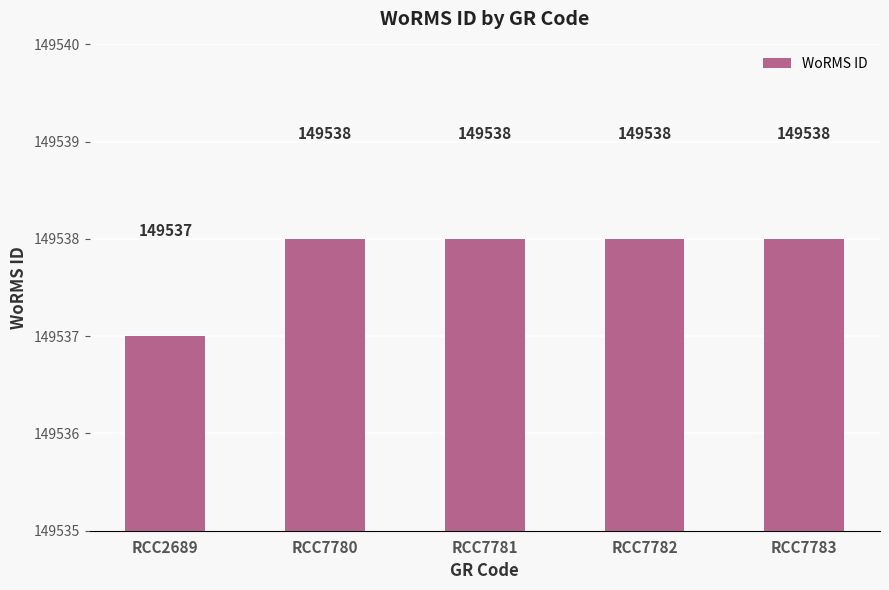

Reading left to right, list all the values displayed in this chart.

RCC2689=149537	RCC7780=149538	RCC7781=149538	RCC7782=149538	RCC7783=149538